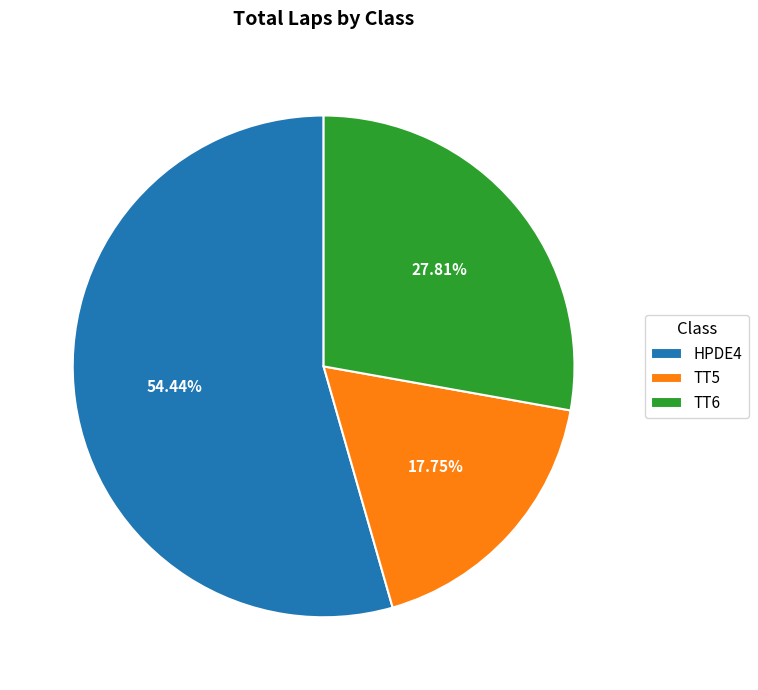

Which has a higher value, HPDE4 or TT5?

HPDE4